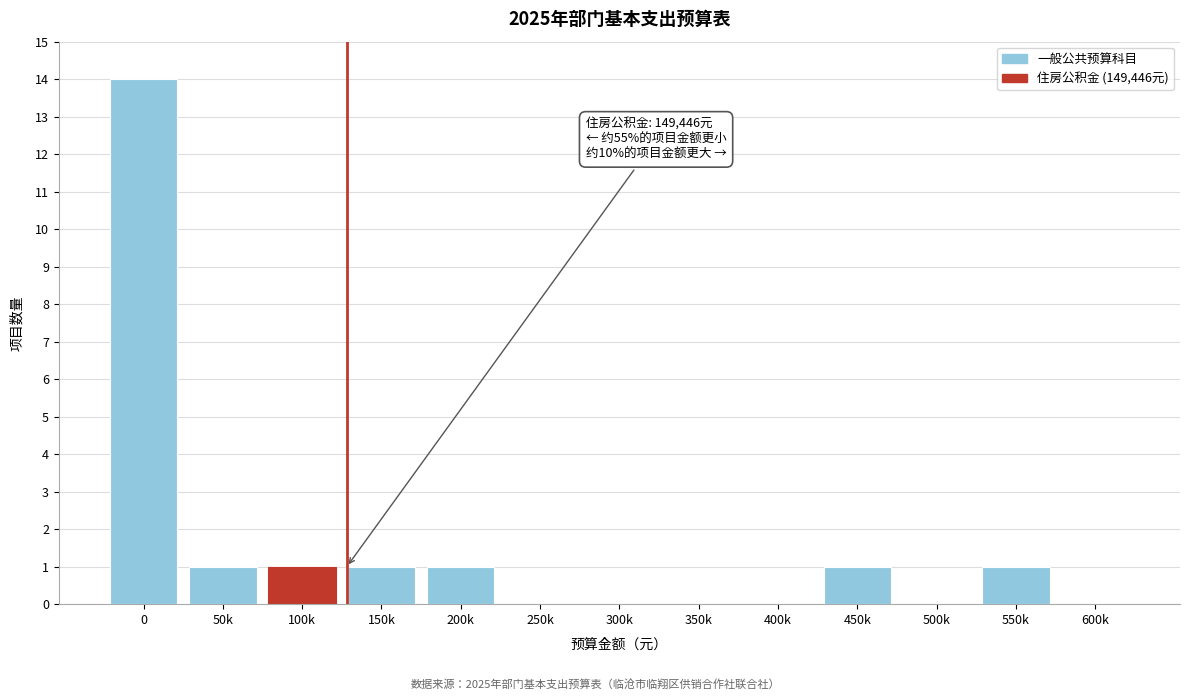

Reading left to right, extract all data points from this chart.

0=14	50k=1	100k=1	150k=1	200k=1	250k=0	300k=0	350k=0	400k=0	450k=1	500k=0	550k=1	600k=0